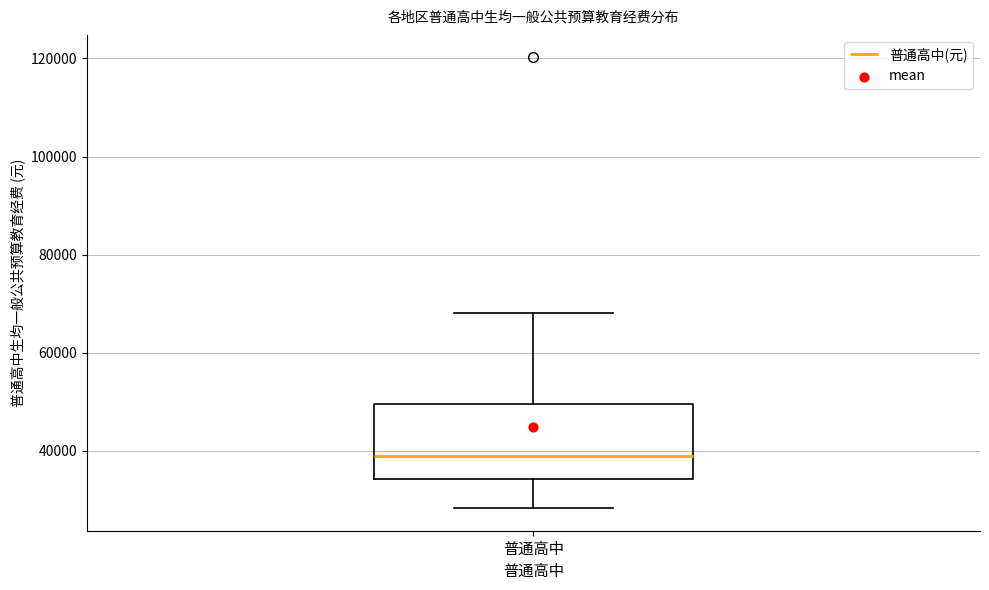

Where is the upper edge of the box for 普通高中 on the y-axis? The values are not printed on the chart, so give them approximately, as read against the axis.

50000